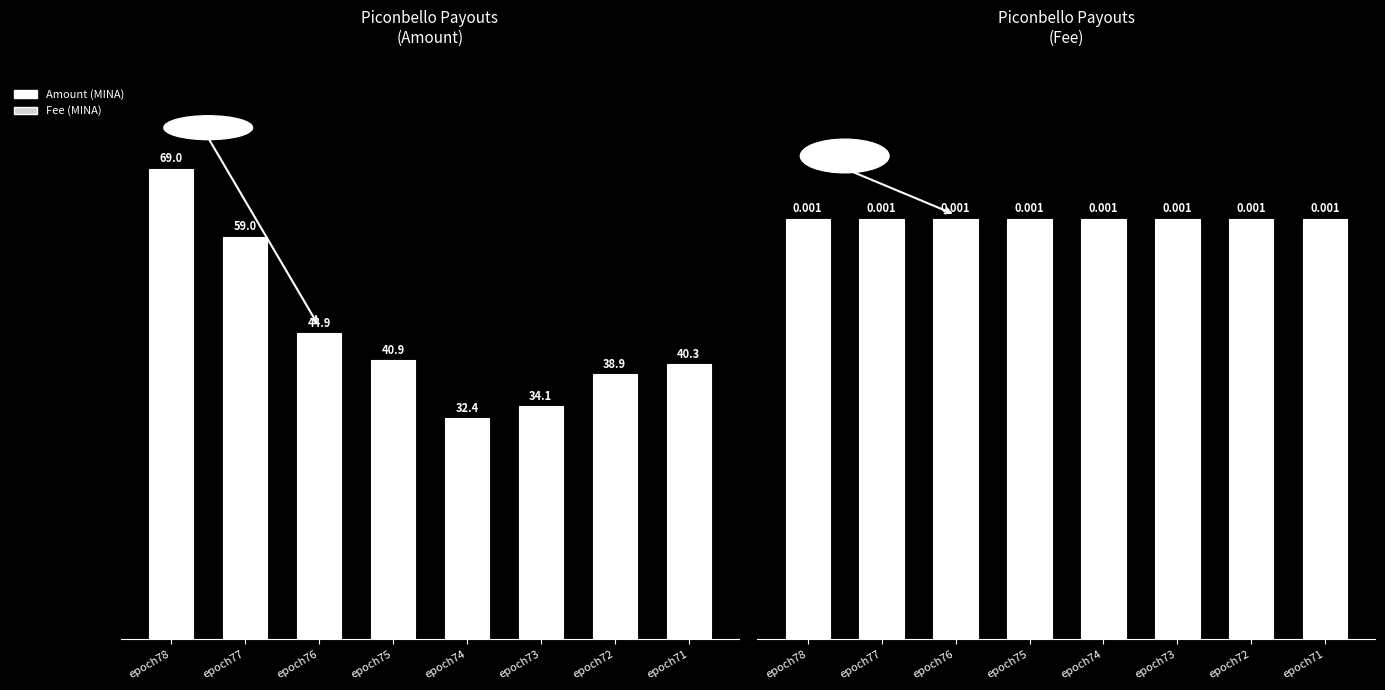

True or false: Fee has a value of 1.0 at epoch77.

True